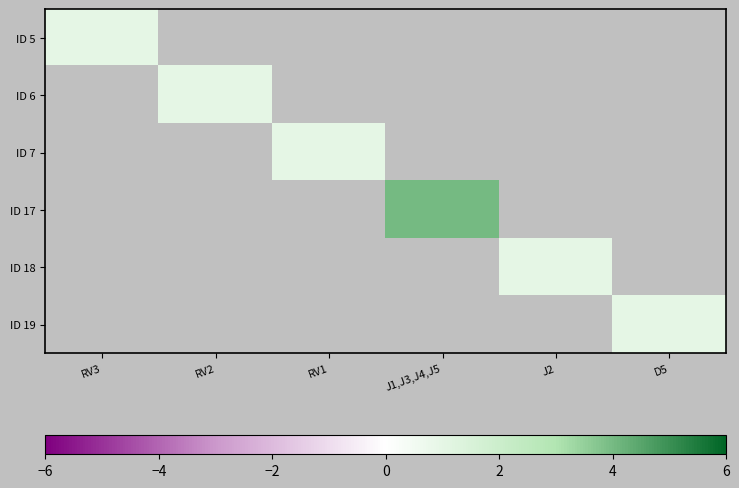

Is the value of ID 5 at J2 greater than the value of ID 6 at D5?

No